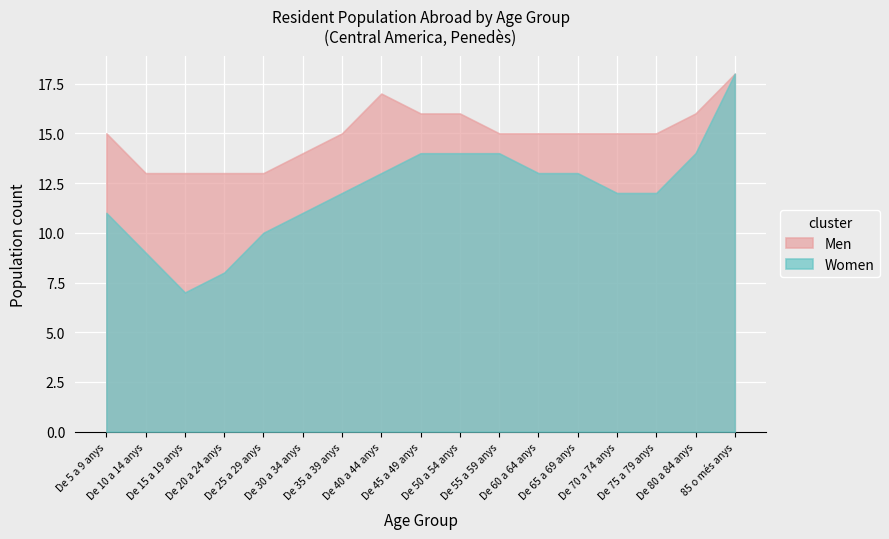

Rank the series at De 20 a 24 anys from lowest to highest value.

Women, Men